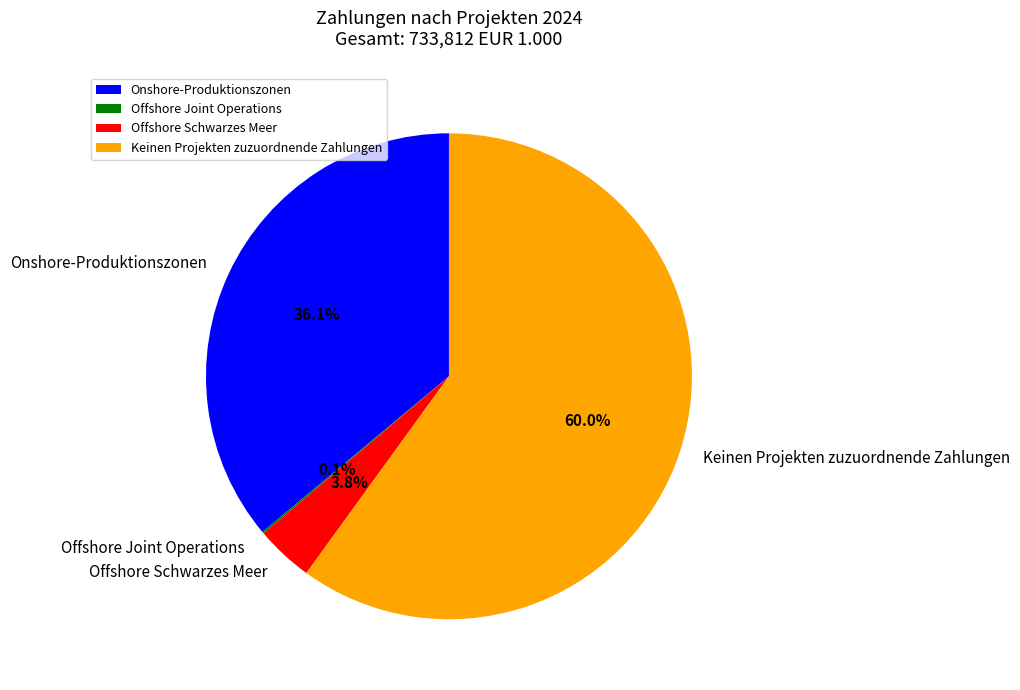

To the nearest percent, what portion does Onshore-Produktionszonen represent?

36%